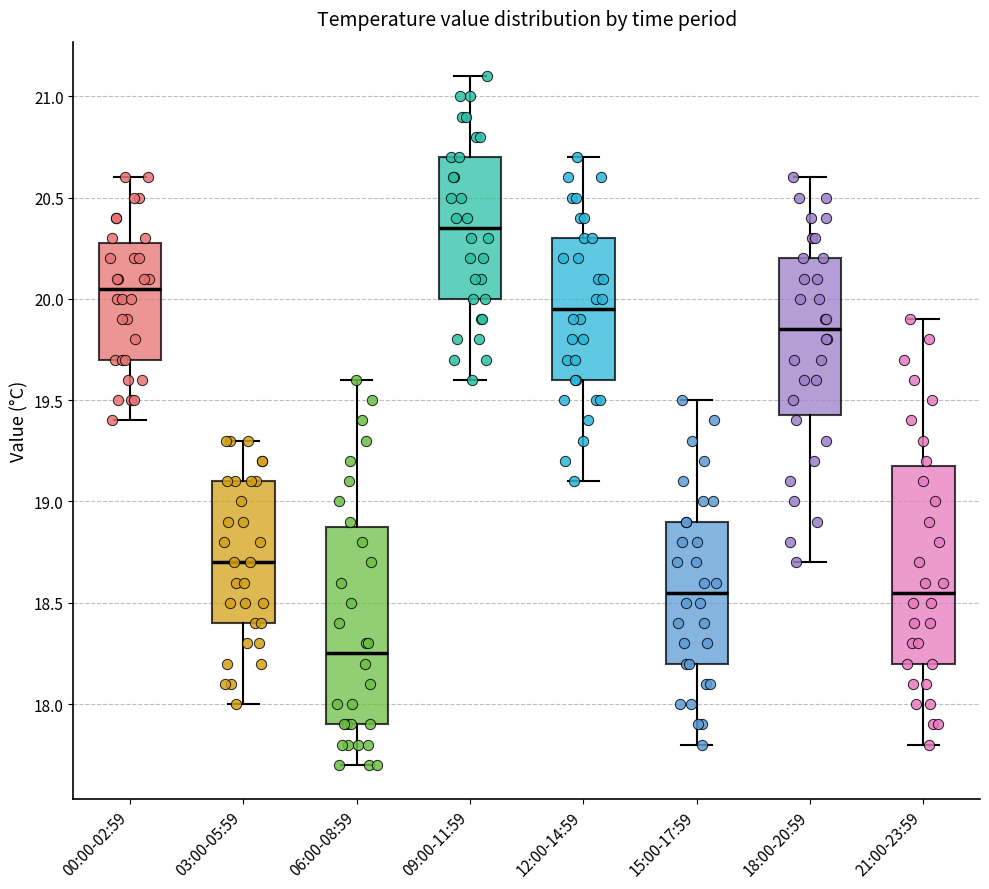

Reading left to right, transcribe this box plot: for each box, give where its median line is, the range the box spans, and where its two whiskers end, as read against the y-axis. The values are not printed on the chart, so give them approximately, as read against the axis.

00:00-02:59: median 20.05, box 19.70 to 20.30, whiskers 19.40 to 20.60
03:00-05:59: median 18.70, box 18.40 to 19.10, whiskers 18.00 to 19.30
06:00-08:59: median 18.25, box 17.90 to 18.90, whiskers 17.70 to 19.60
09:00-11:59: median 20.35, box 20.00 to 20.70, whiskers 19.60 to 21.10
12:00-14:59: median 19.95, box 19.60 to 20.30, whiskers 19.10 to 20.70
15:00-17:59: median 18.55, box 18.20 to 18.90, whiskers 17.80 to 19.50
18:00-20:59: median 19.85, box 19.45 to 20.20, whiskers 18.70 to 20.60
21:00-23:59: median 18.55, box 18.20 to 19.20, whiskers 17.80 to 19.90